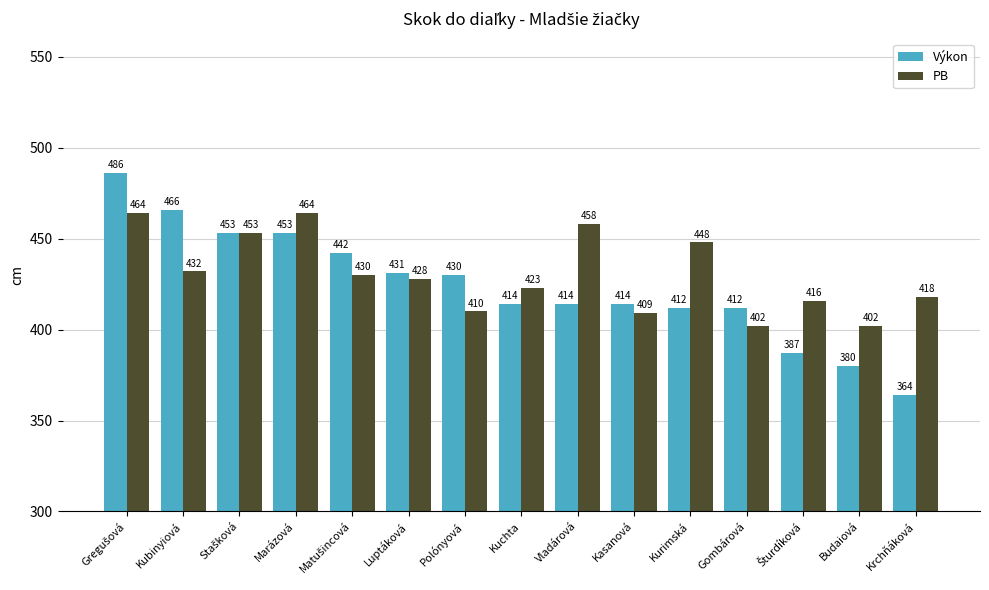

What is the difference between the maximum and minimum values in the PB series?

62